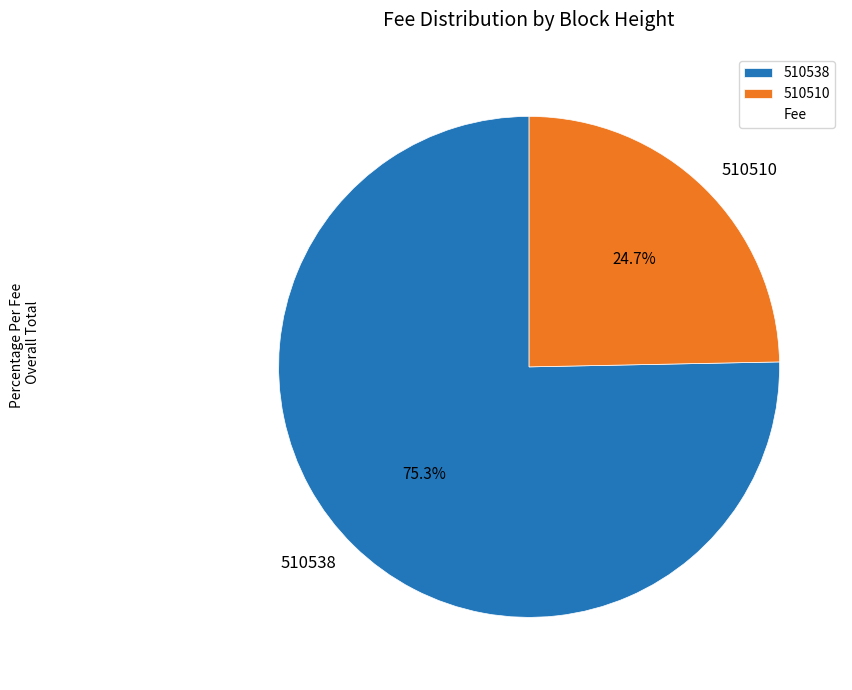

Between 510510 and 510538, which is larger?

510538